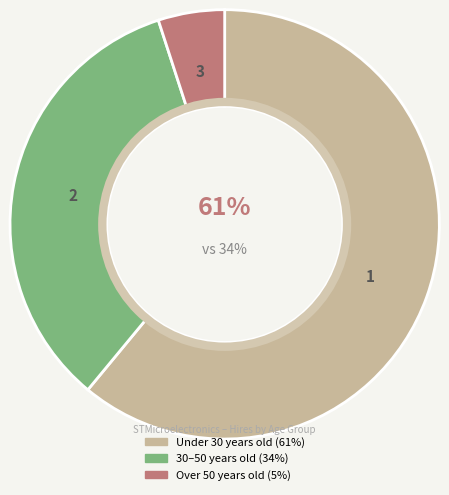

Which slice is the largest?

Under 30 years old